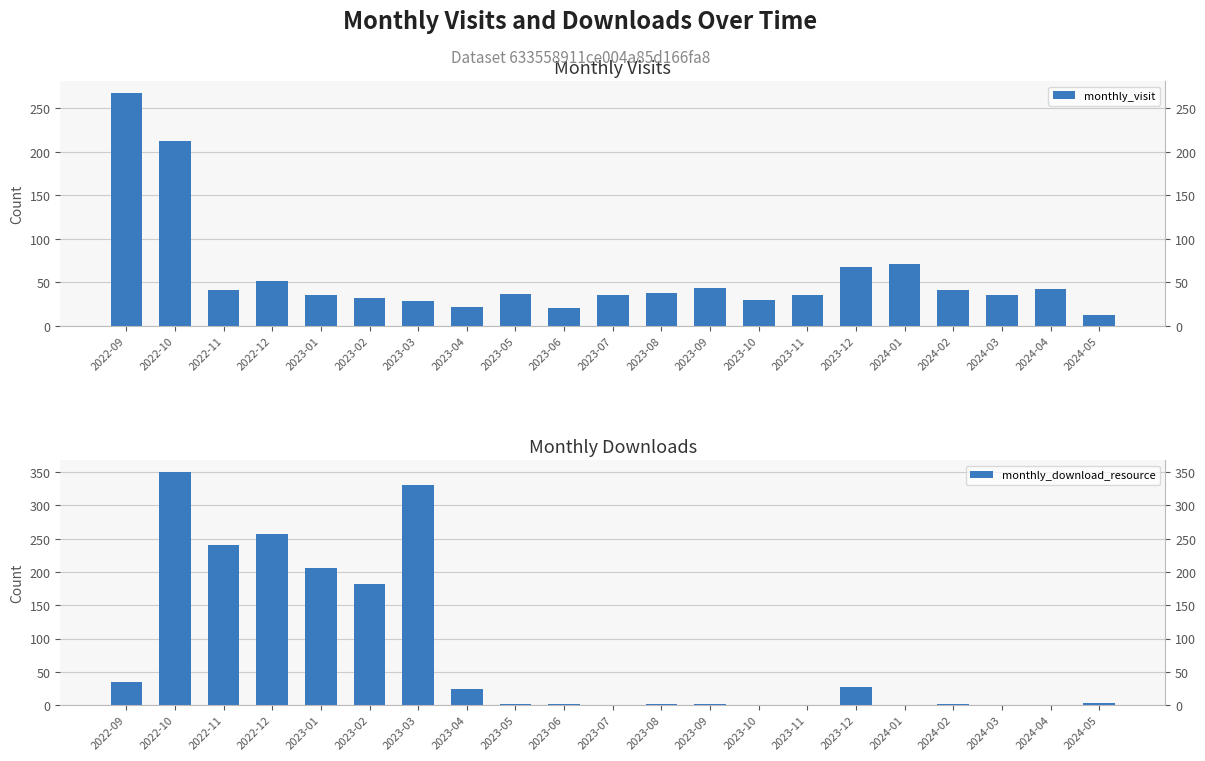

Reading left to right, what are all the values shown in this chart?

monthly_visit: 2022-09=268	2022-10=212	2022-11=41	2022-12=51	2023-01=36	2023-02=32	2023-03=28	2023-04=22	2023-05=37	2023-06=21	2023-07=36	2023-08=38	2023-09=44	2023-10=30	2023-11=35	2023-12=68	2024-01=71	2024-02=41	2024-03=35	2024-04=42	2024-05=12
monthly_download_resource: 2022-09=35	2022-10=350	2022-11=240	2022-12=257	2023-01=206	2023-02=182	2023-03=330	2023-04=24	2023-05=2	2023-06=1	2023-07=0	2023-08=1	2023-09=1	2023-10=0	2023-11=0	2023-12=27	2024-01=0	2024-02=1	2024-03=0	2024-04=0	2024-05=3